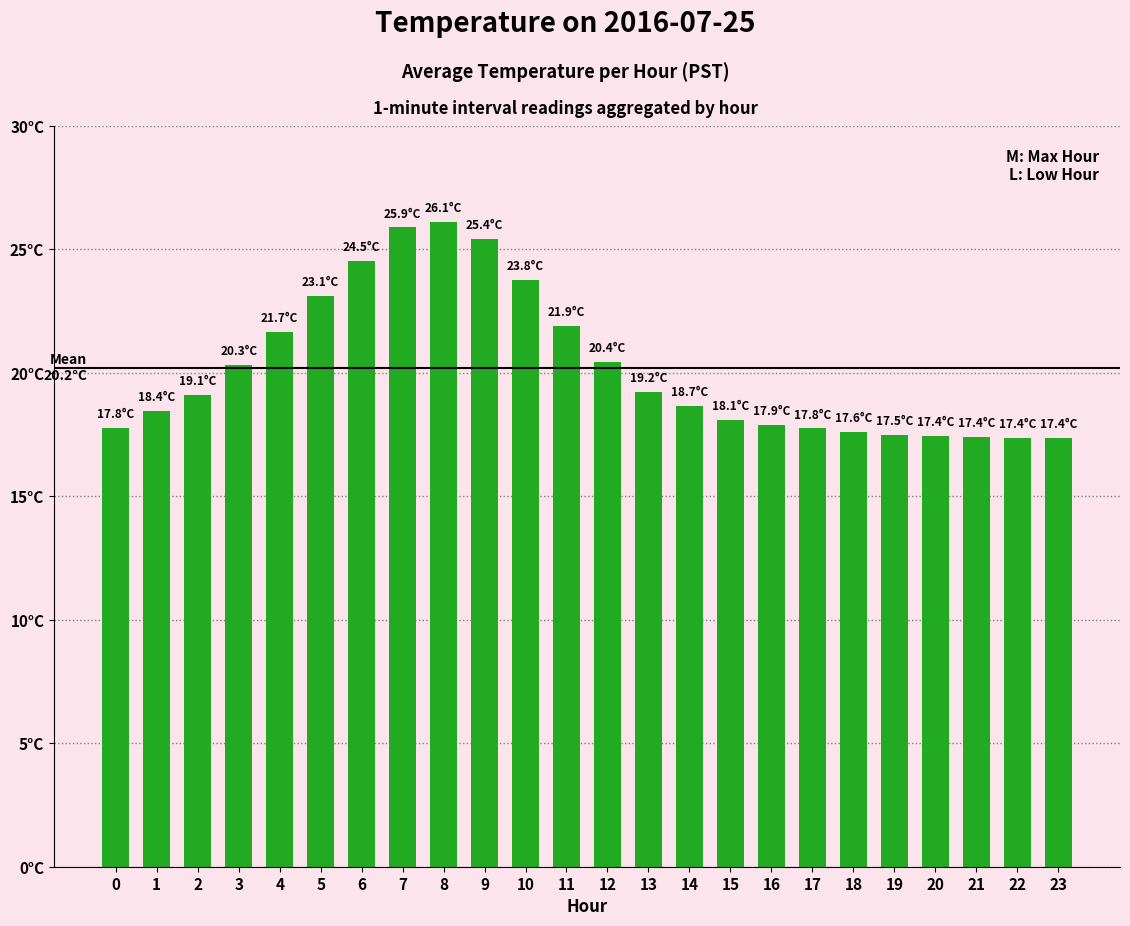

Reading left to right, transcribe all the data shown in this chart.

17.8	18.4	19.1	20.3	21.7	23.1	24.5	25.9	26.1	25.4	23.8	21.9	20.4	19.2	18.7	18.1	17.9	17.8	17.6	17.5	17.4	17.4	17.4	17.4